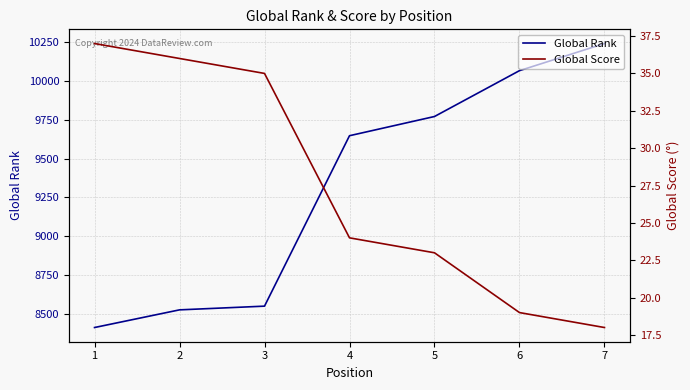

Rank the series by their average value, from highest to lowest.

Global Rank, Global Score